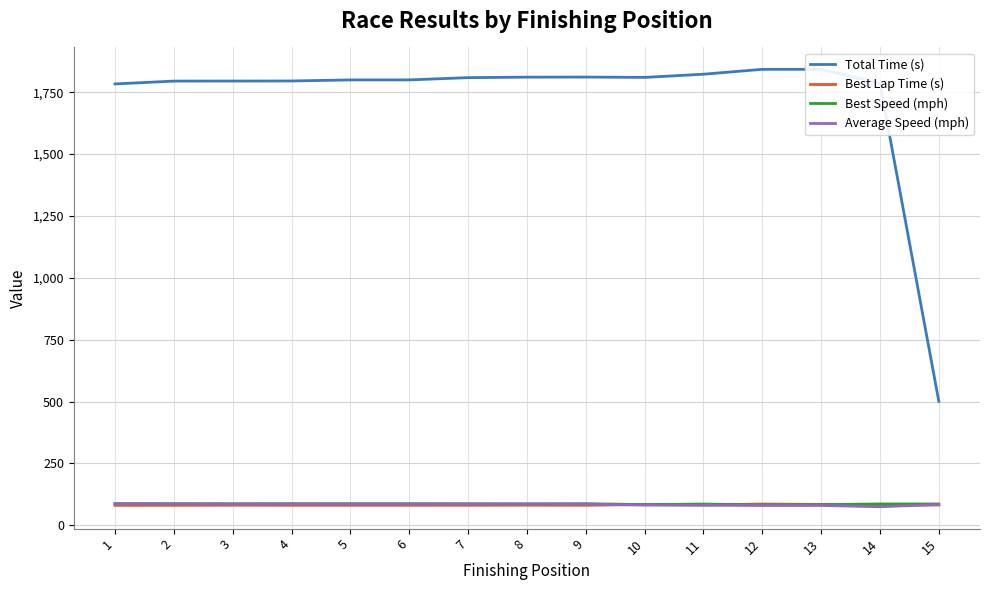

True or false: Average Speed (mph) has a value of 86.6 at 1.

True